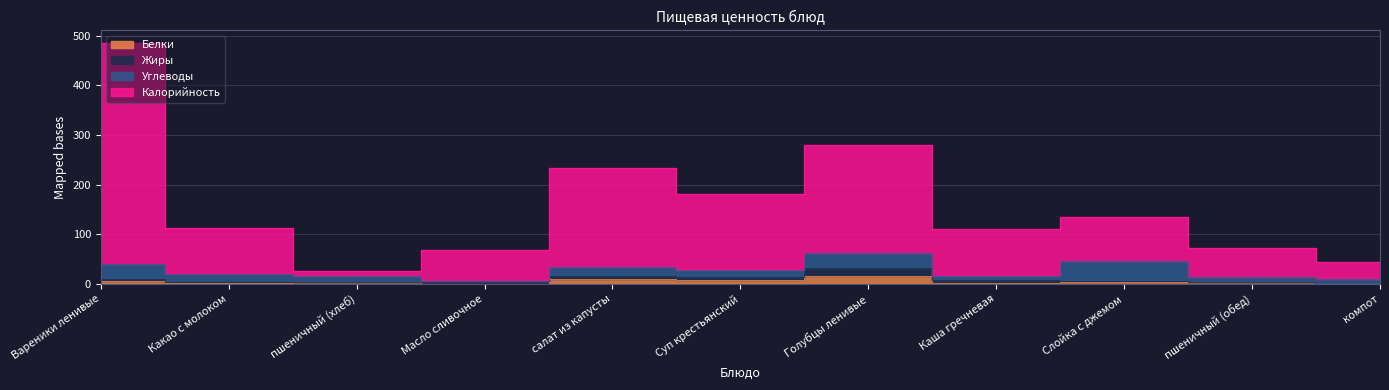

What is the difference between the second highest and minimum values in the Белки series?

9